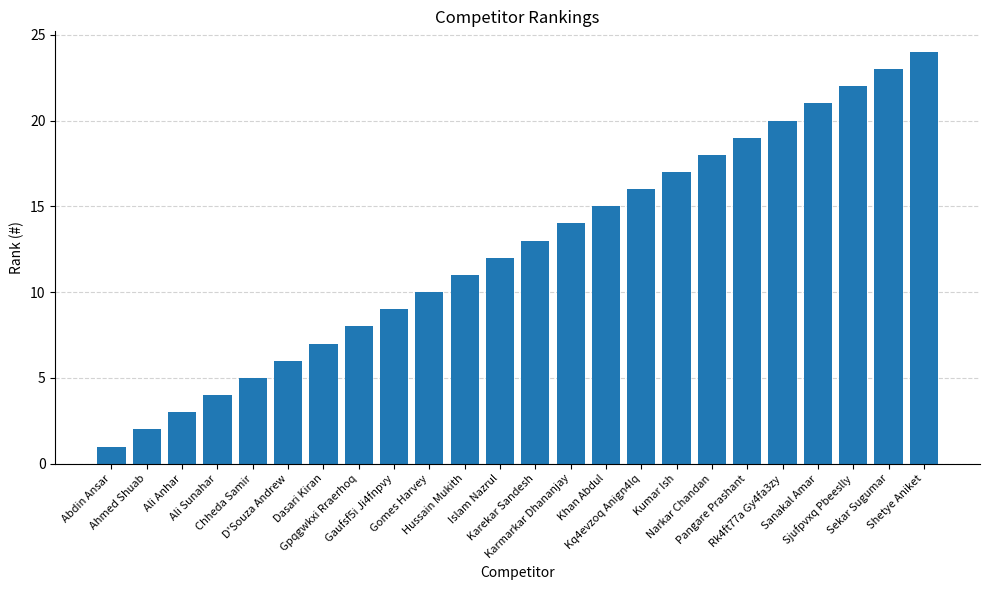

Rank the categories by value from lowest to highest.

Abdin Ansar, Ahmed Shuab, Ali Anhar, Ali Sunahar, Chheda Samir, D'Souza Andrew, Dasari Kiran, Gpqgwkxi Rraerhoq, Gaufsf5i Ji4fnpvy, Gomes Harvey, Hussain Mukith, Islam Nazrul, Karekar Sandesh, Karmarkar Dhananjay, Khan Abdul, Kq4evzoq Anign4lq, Kumar Ish, Narkar Chandan, Pangare Prashant, Rk4ft77a Gy4fa3zy, Sanakal Amar, Sjufpvxq Pbeeslly, Sekar Sugumar, Shetye Aniket